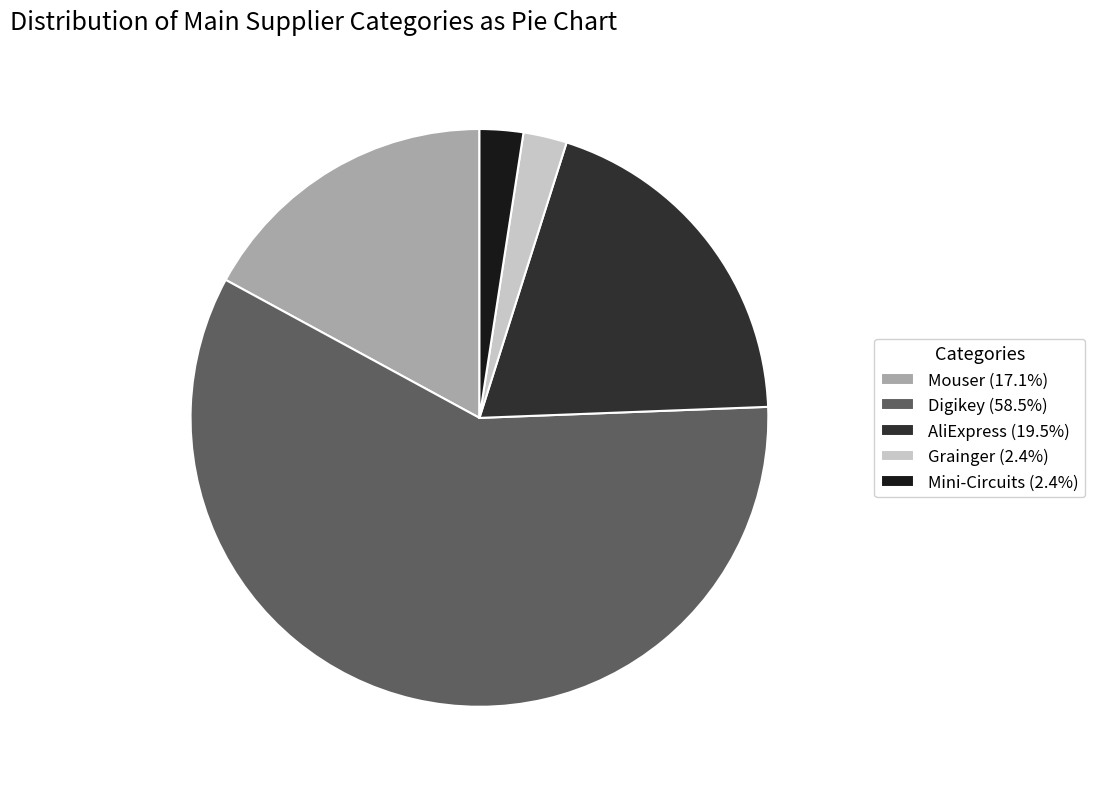

Is there any slice that represents more than half of the pie?

Yes